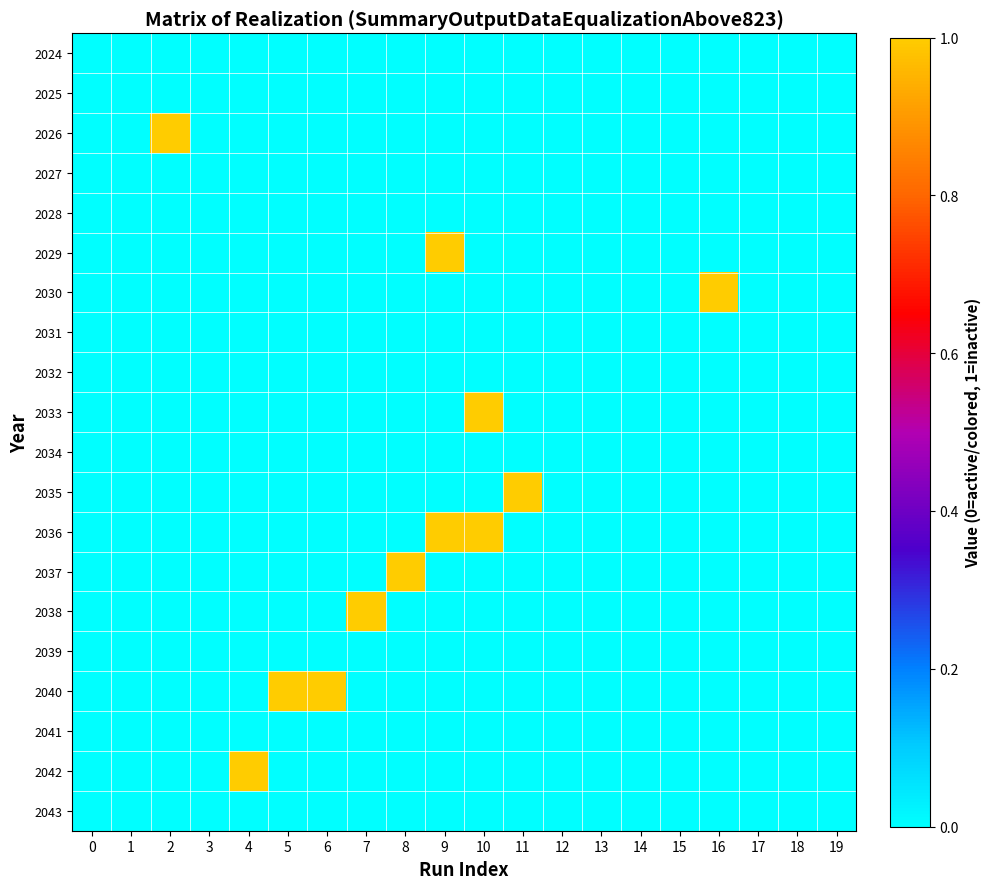

What is the greatest value displayed?

1